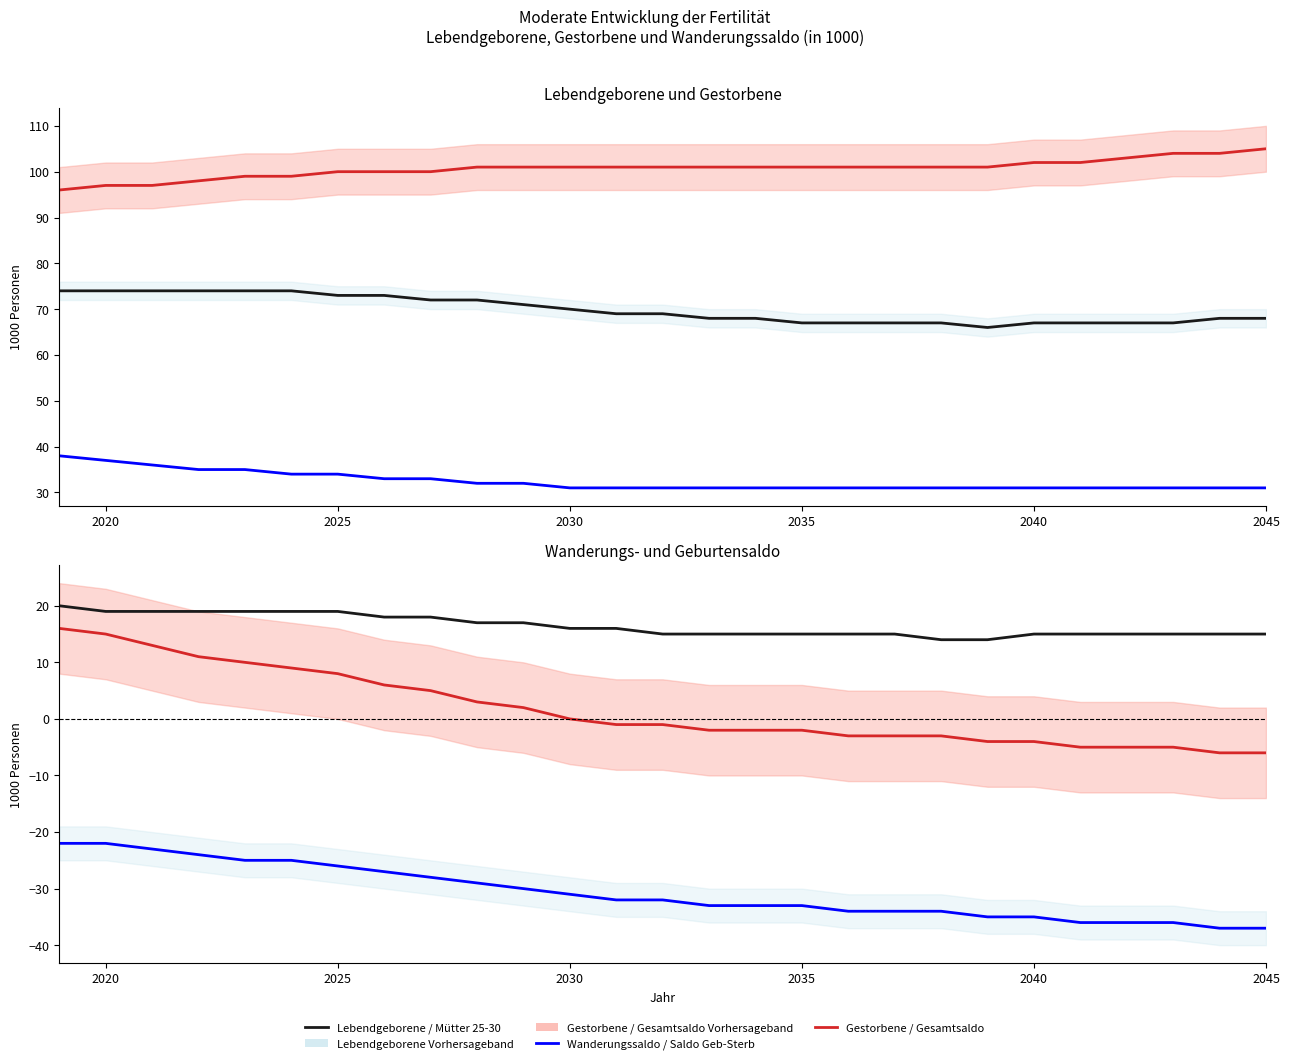

True or false: Gestorbene and Wanderungssaldo intersect in this chart.

False